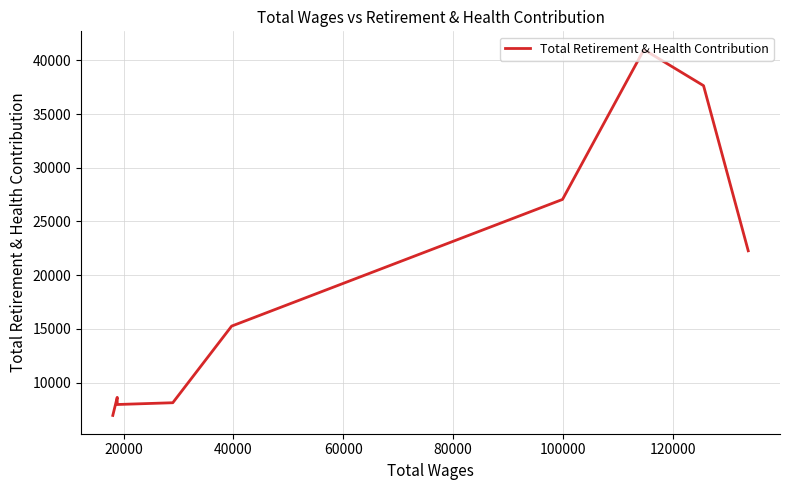

Between 140000 and 40000, which is larger?

40000